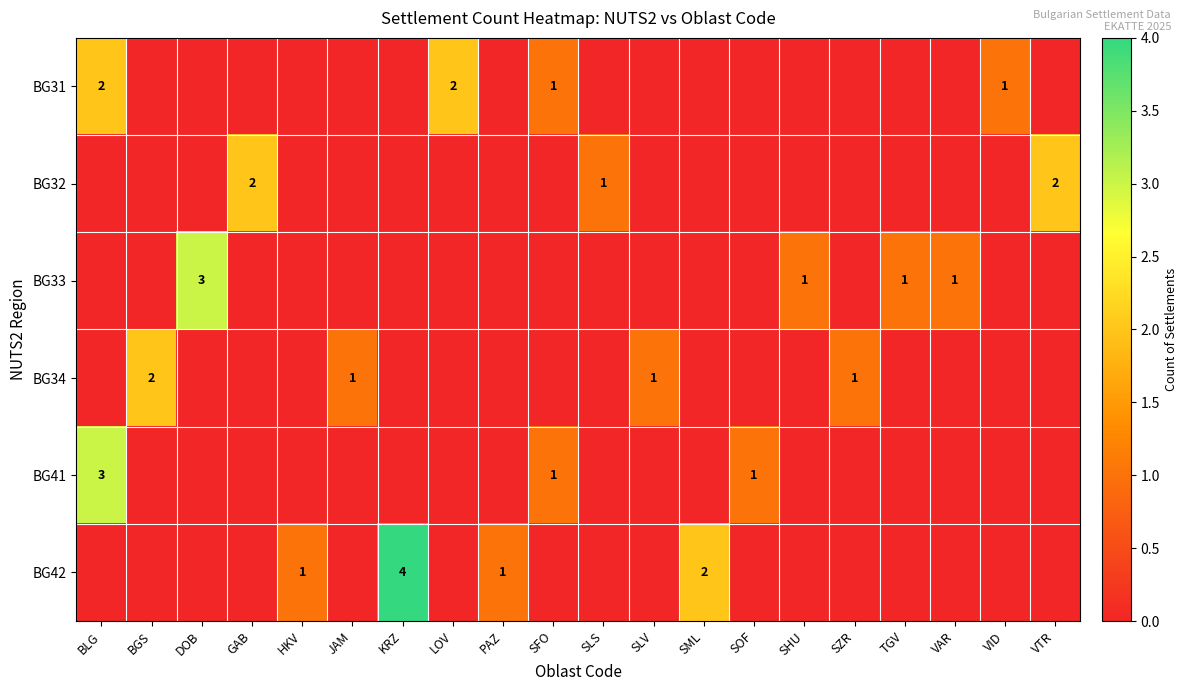

The BG42 series shows 4 at KRZ. True or false?

True